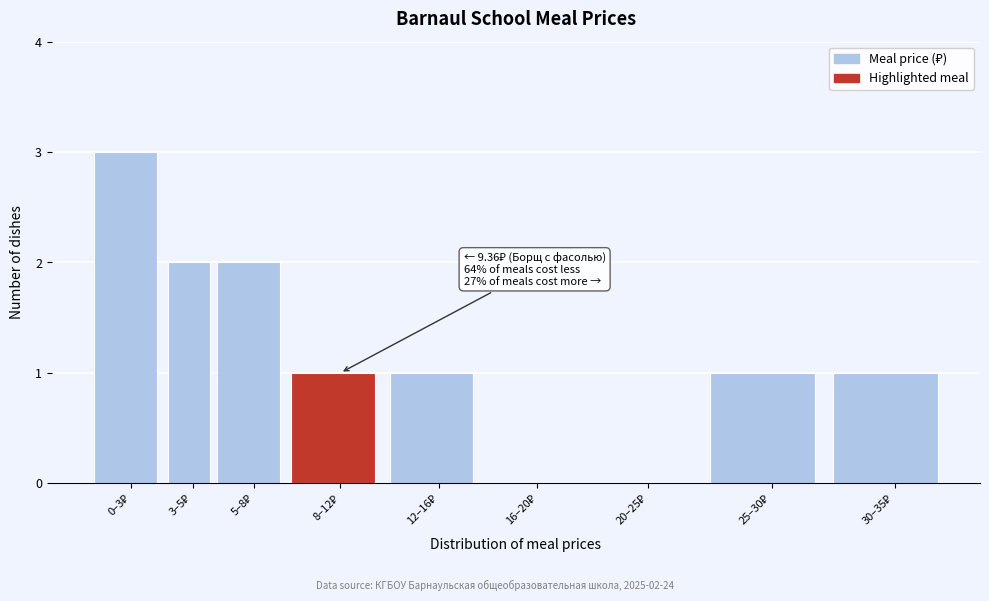

What is the greatest value displayed?

3